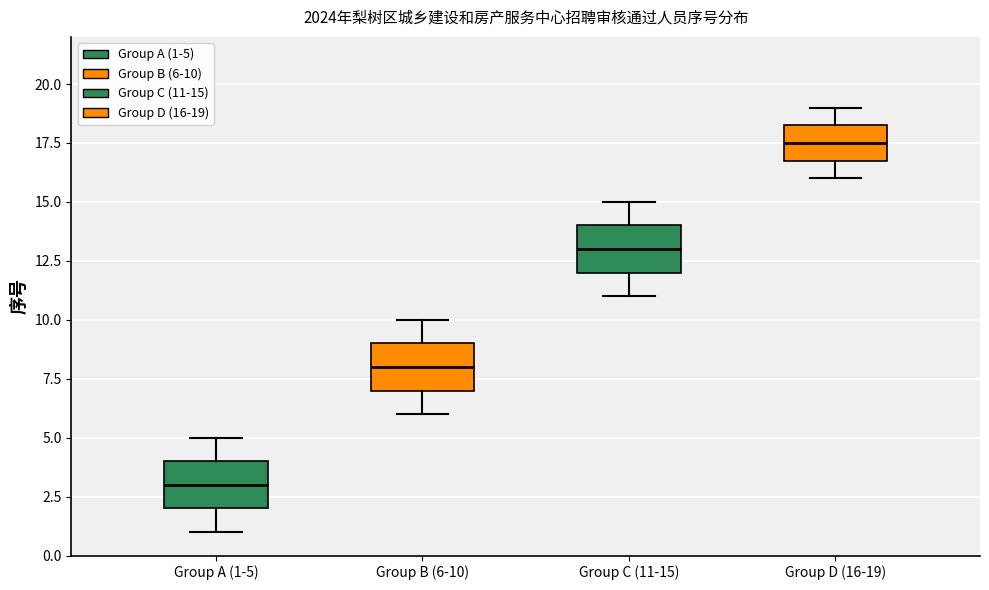

Which box has the lowest median line?

Group A (1-5)